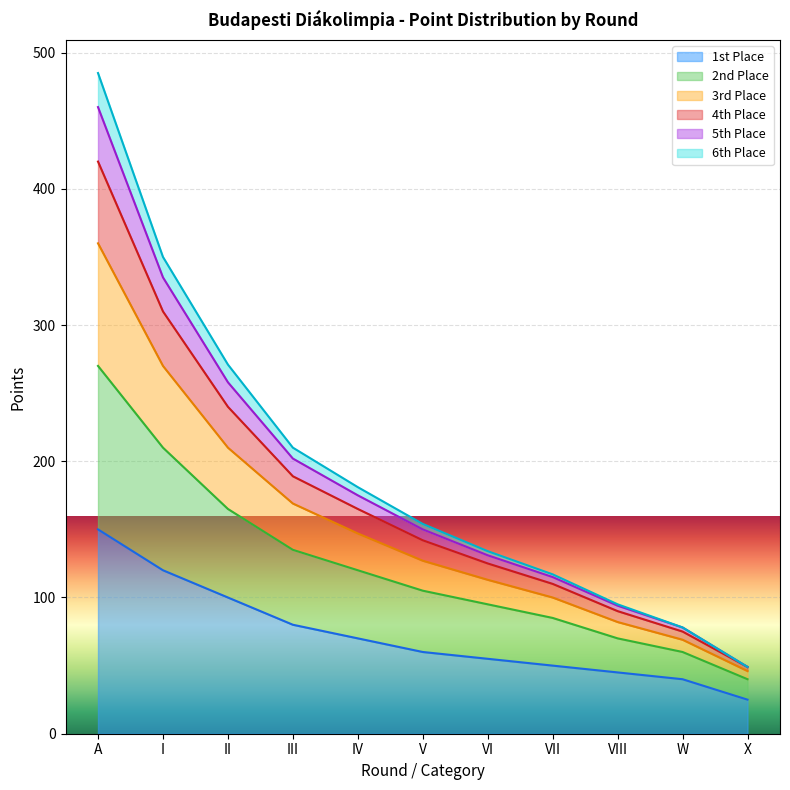

At which category is the sum across all series the highest?

A